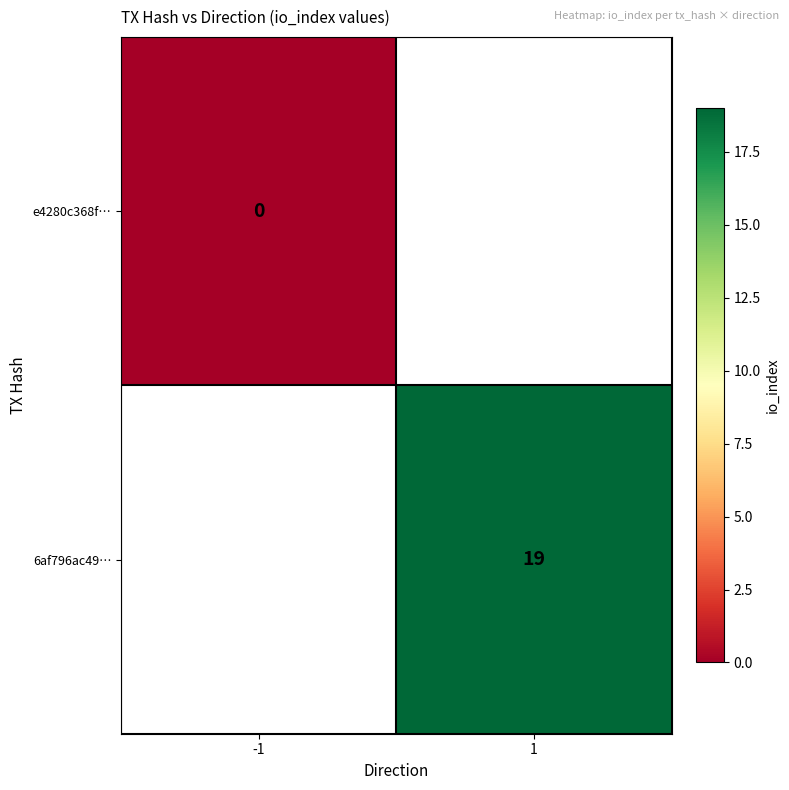

At which category does the chart reach its peak across all series?

1